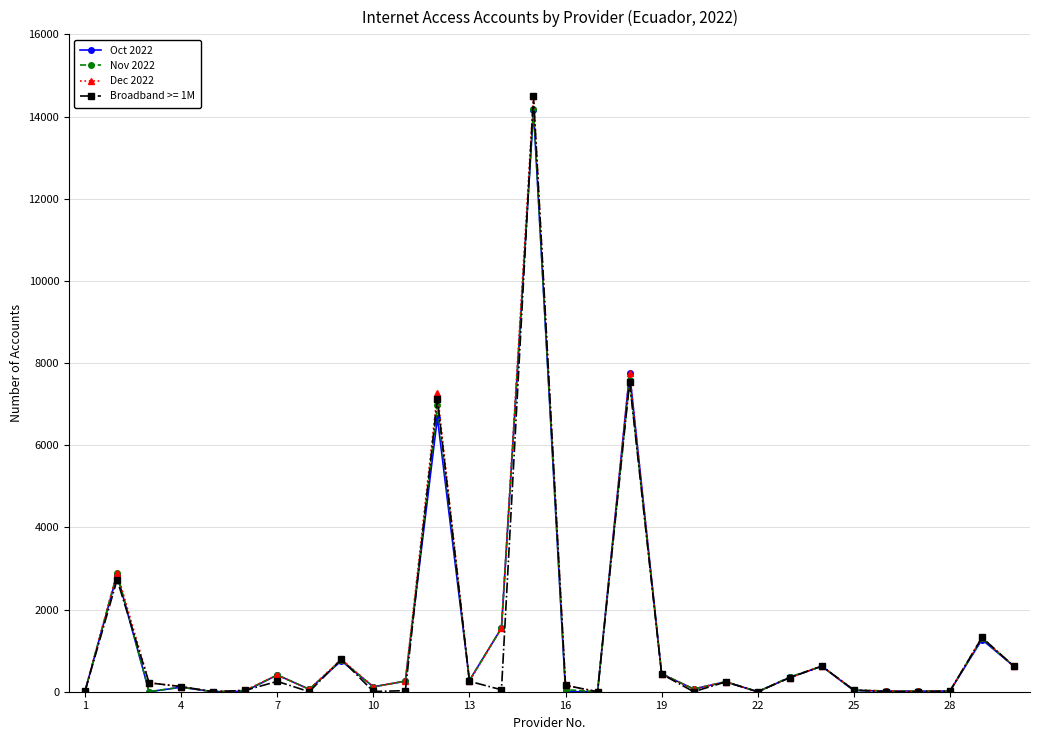

What is the maximum value shown in the chart?

14499